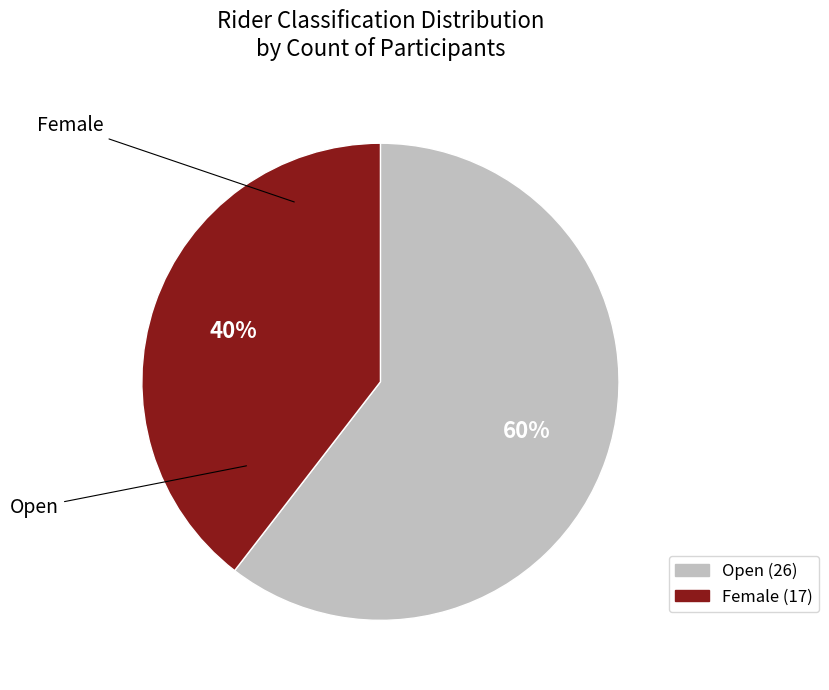

Is it true that Open is 60% of the pie?

True